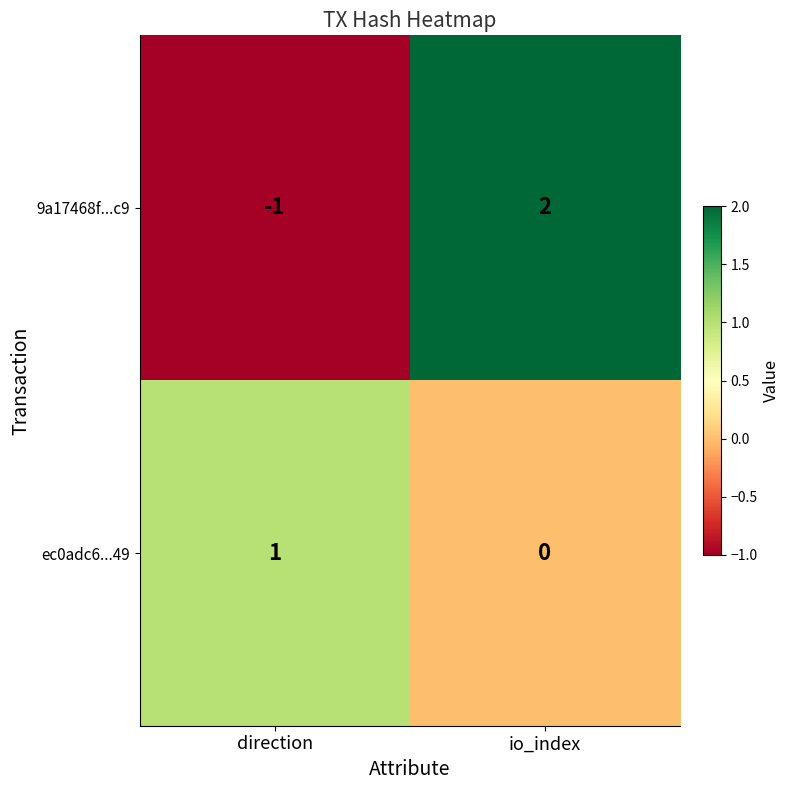

Which series has the widest spread of values?

9a17468f...c9